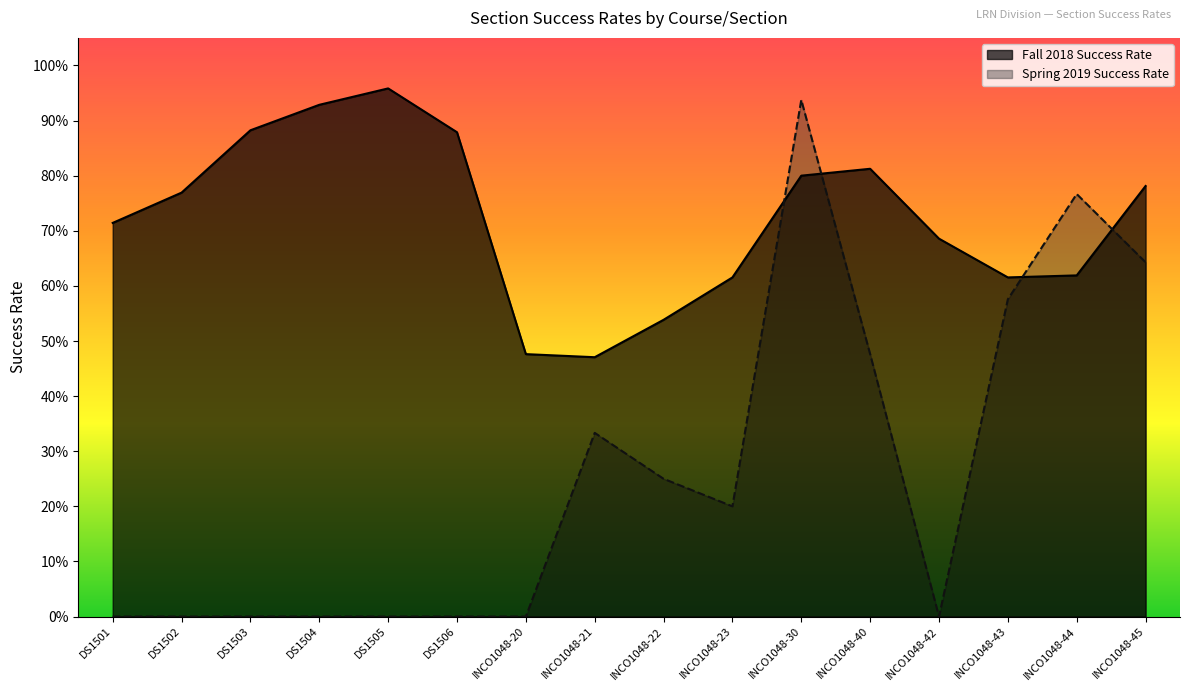

Read the Fall 2018 Success Rate value at INCO1048-23.

0.6